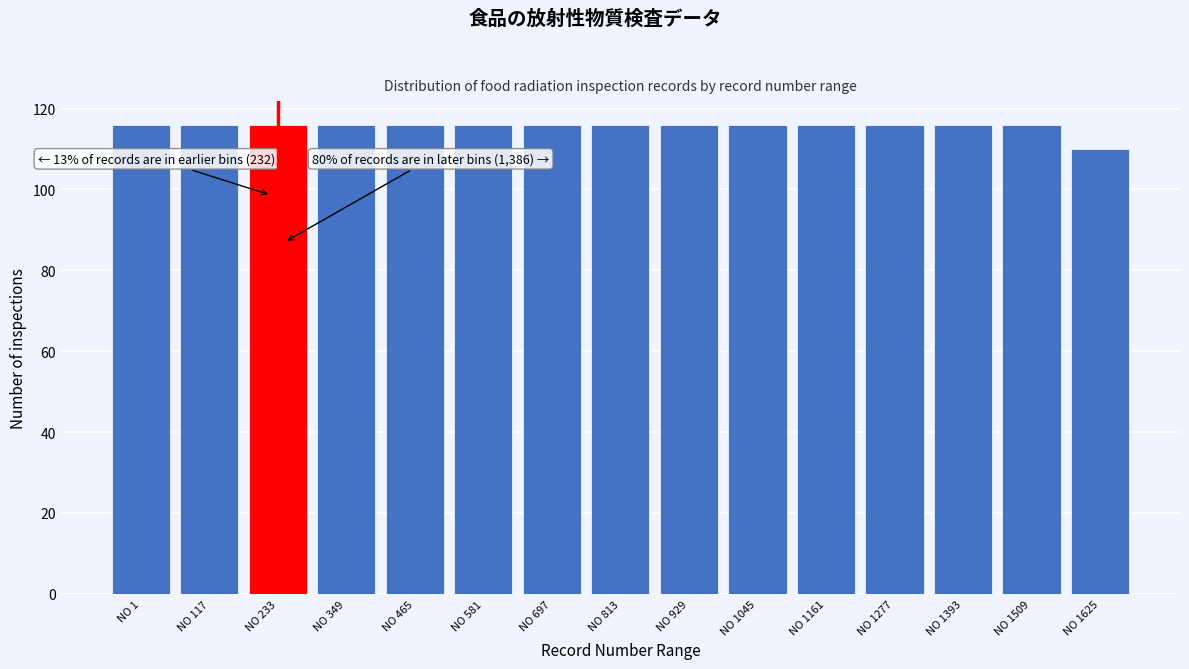

Reading right to left, transcribe all the data shown in this chart.

110	116	116	116	116	116	116	116	116	116	116	116	116	116	116